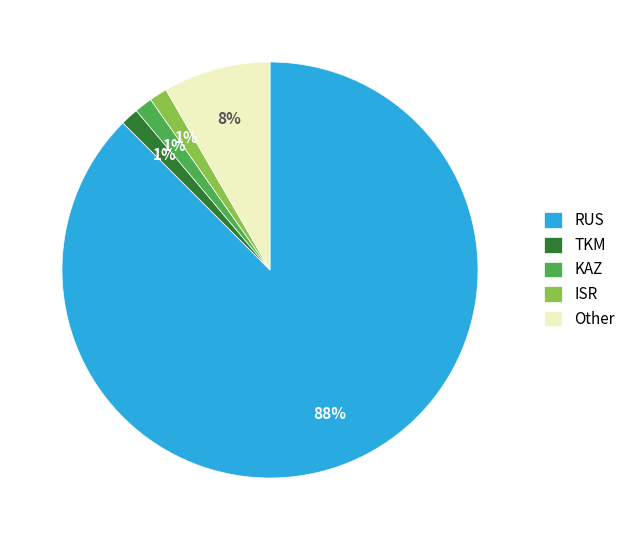

To the nearest percent, what is the average slice percentage?

20%